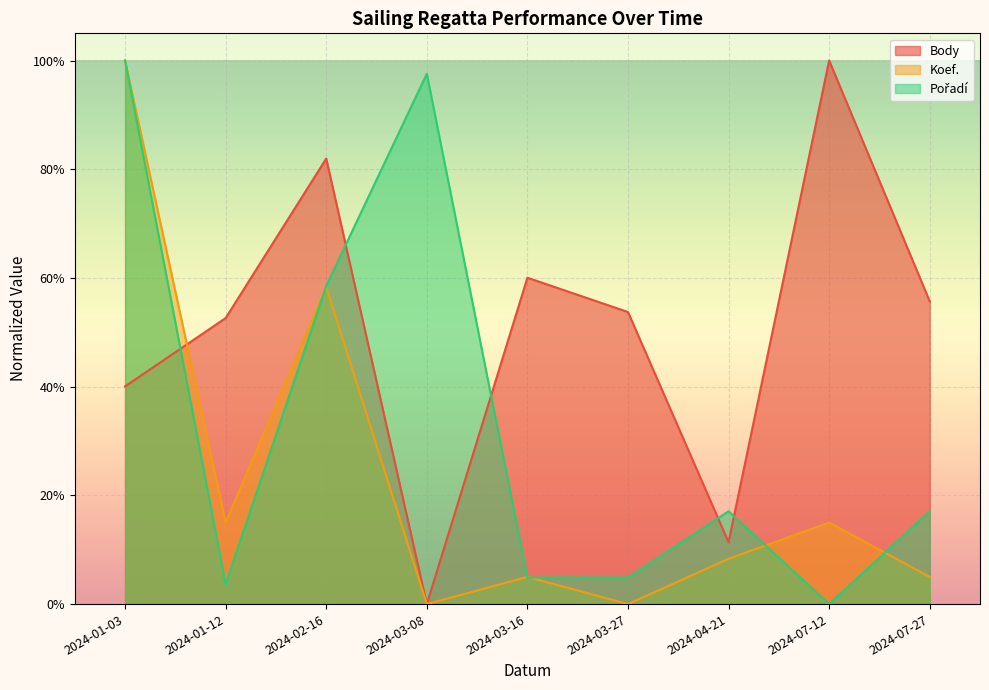

Which series has the widest spread of values?

Body